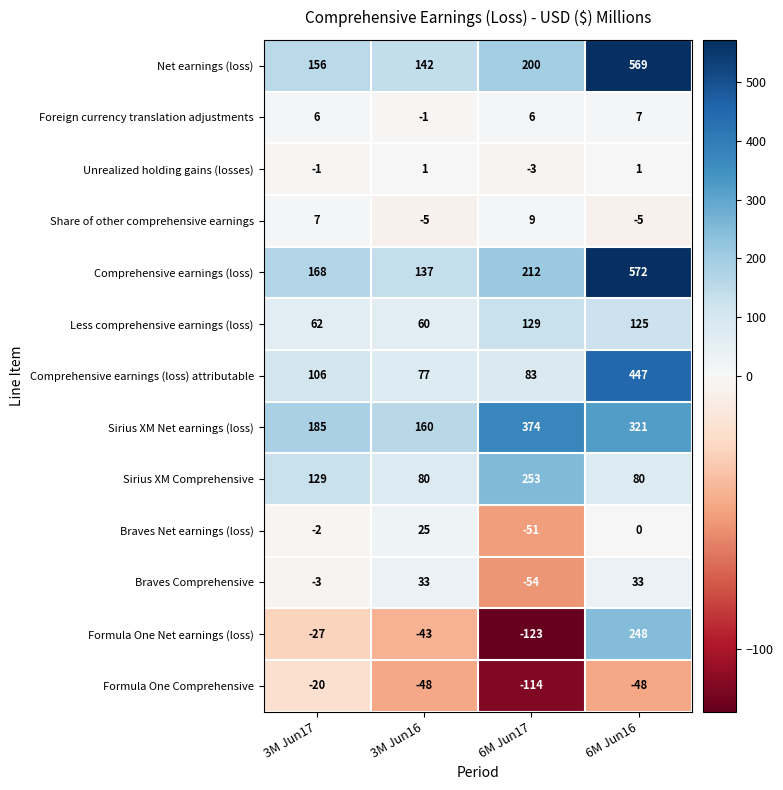

At which label does Comprehensive earnings (loss) reach its peak?

6M Jun16